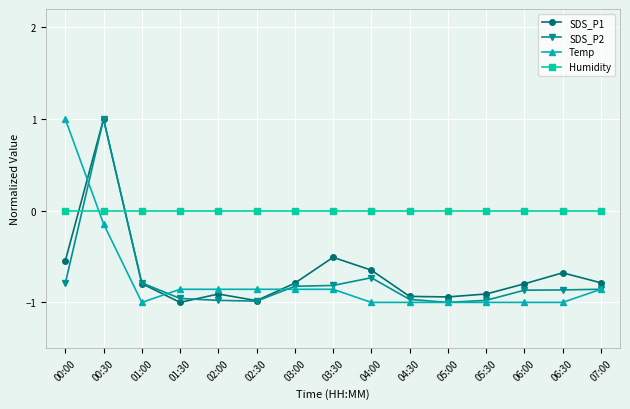

How many times do SDS_P2 and Humidity cross each other?

2